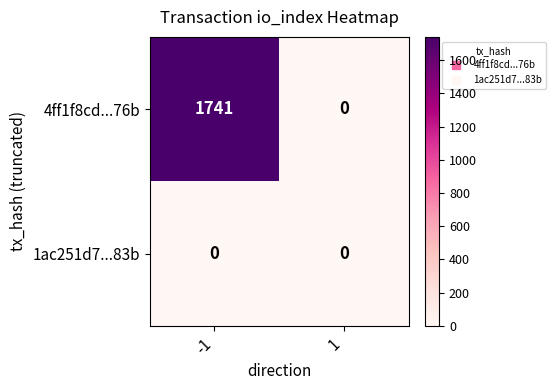

What is the difference between the 4ff1f8cd...76b values at 1 and -1?

1741